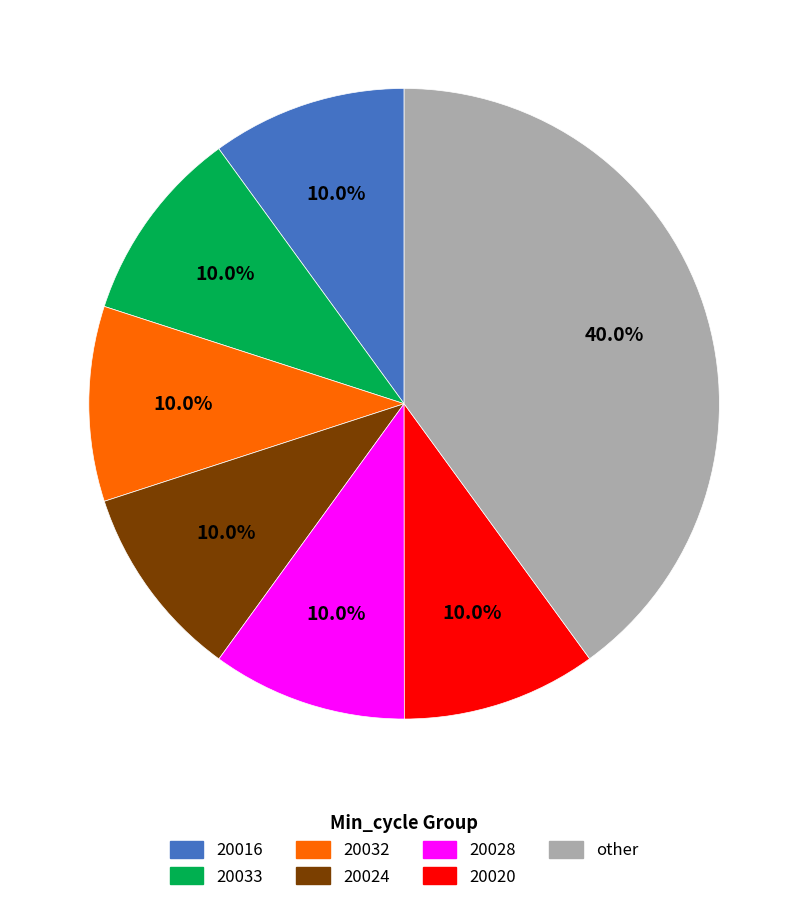

How many slices are in this pie chart?

7